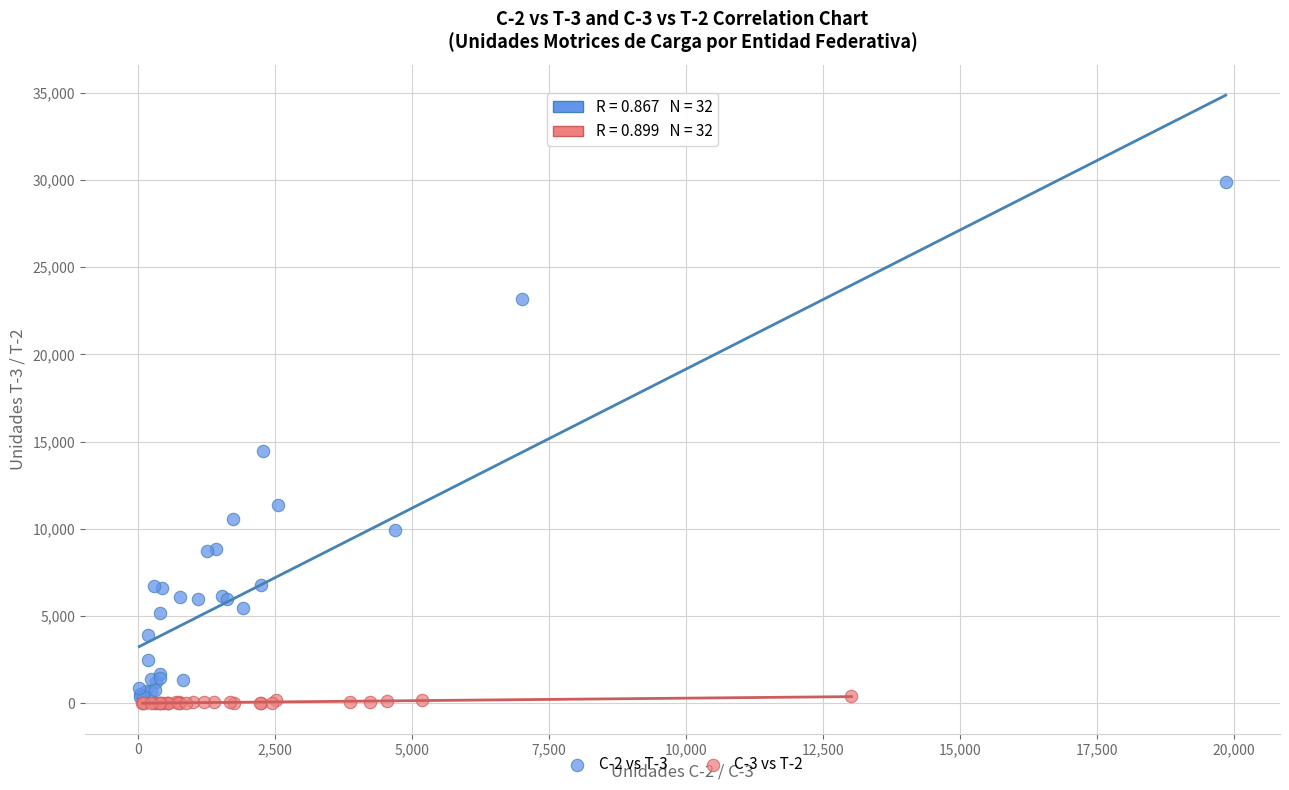

Which series reaches the maximum Y coordinate?

C-2 vs T-3